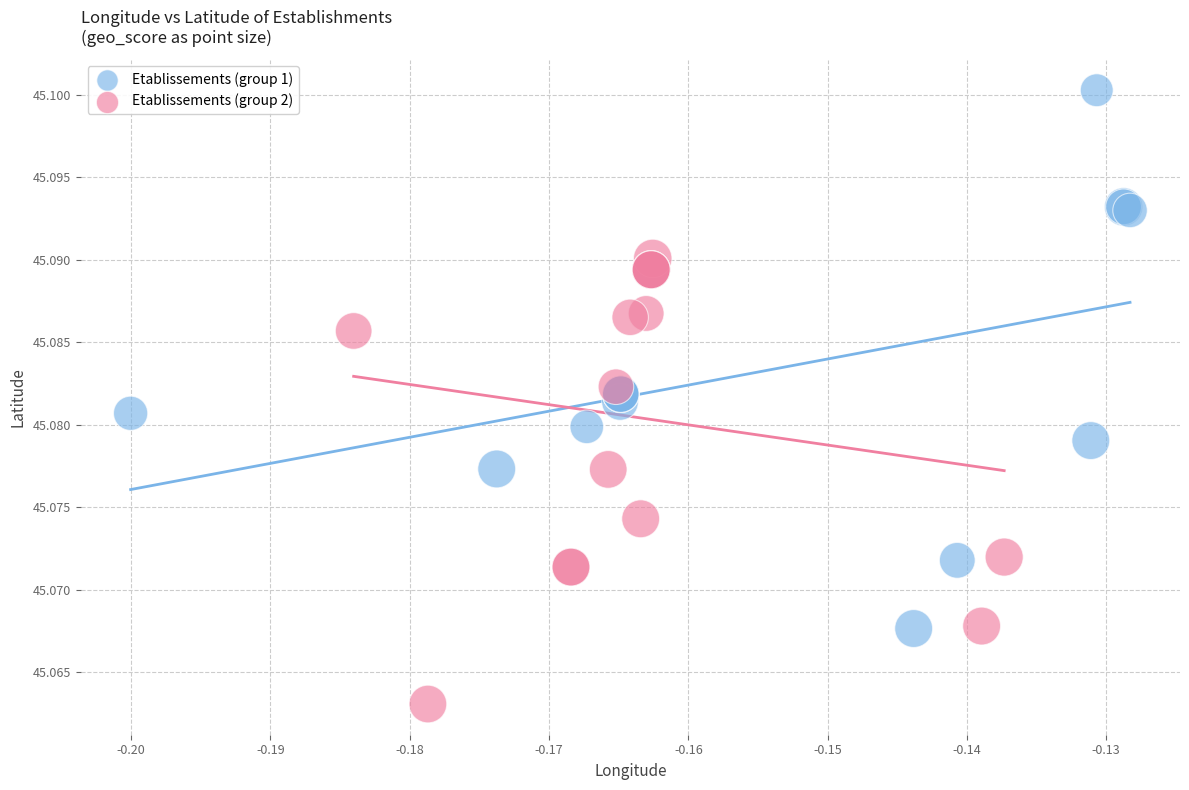

Which series reaches the maximum Y coordinate?

Etablissements (group 1)